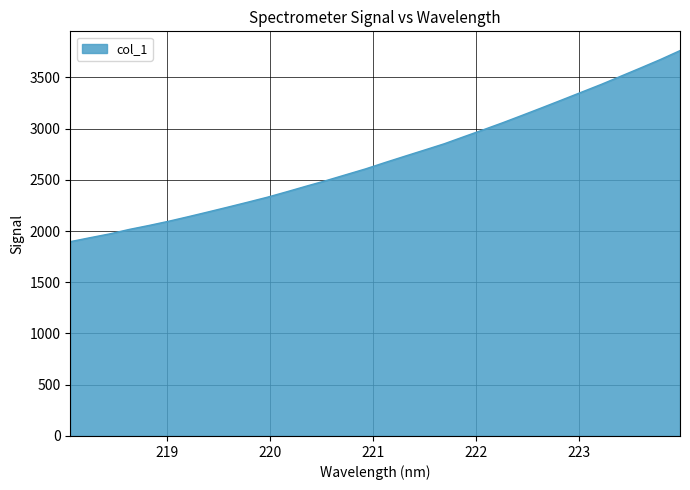

What is the greatest value displayed?

3760.3